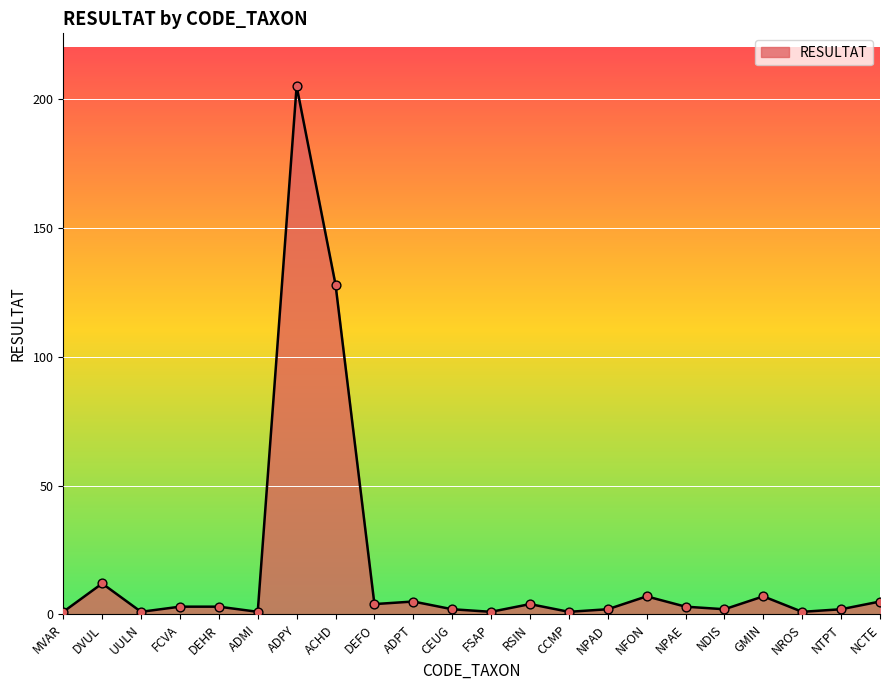

What is the change in value from ACHD to CCMP?

-127